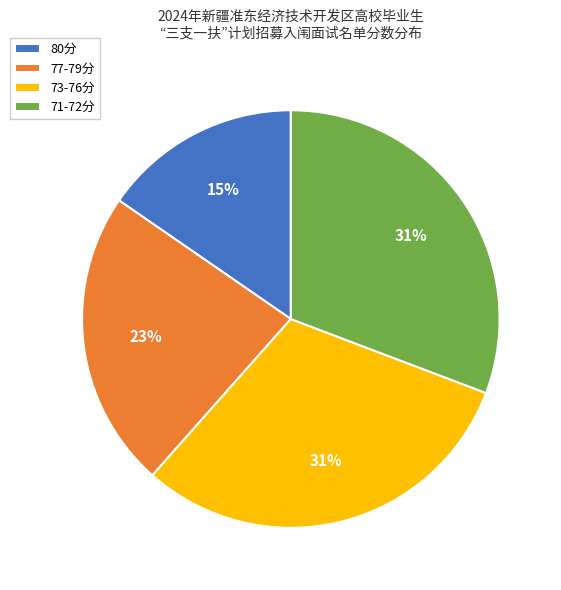

How many slices are in this pie chart?

4